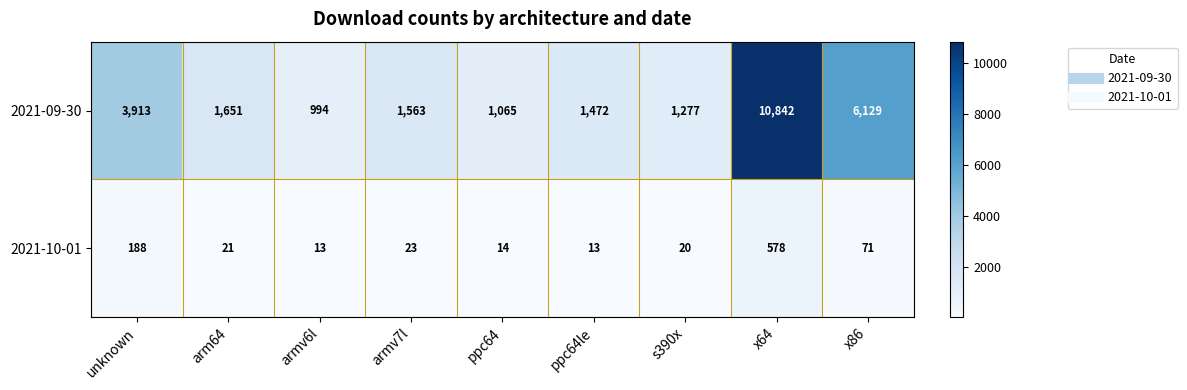

What is the difference between the maximum and minimum values in the 2021-09-30 series?

9848